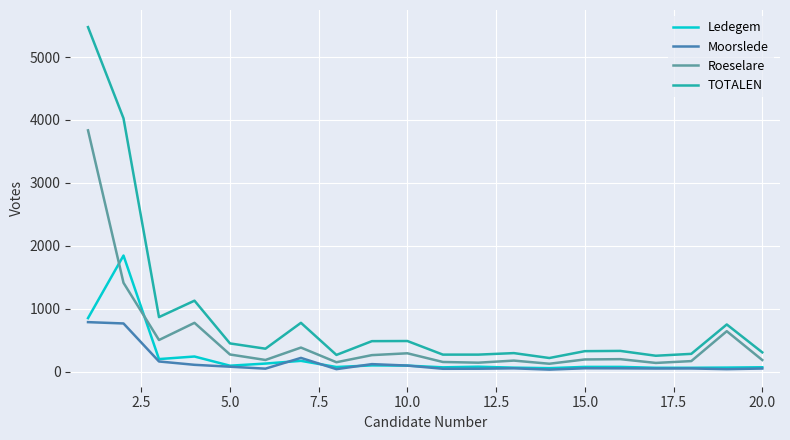

What is the average value of the Ledegem series?

225